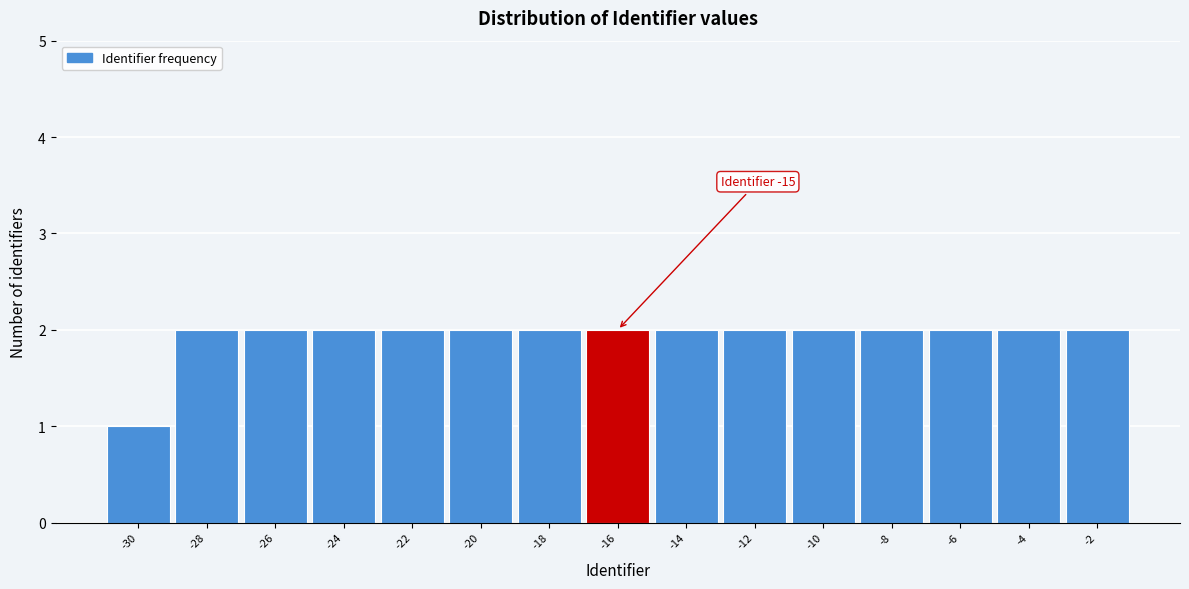

Reading left to right, list all the values displayed in this chart.

1	2	2	2	2	2	2	2	2	2	2	2	2	2	2